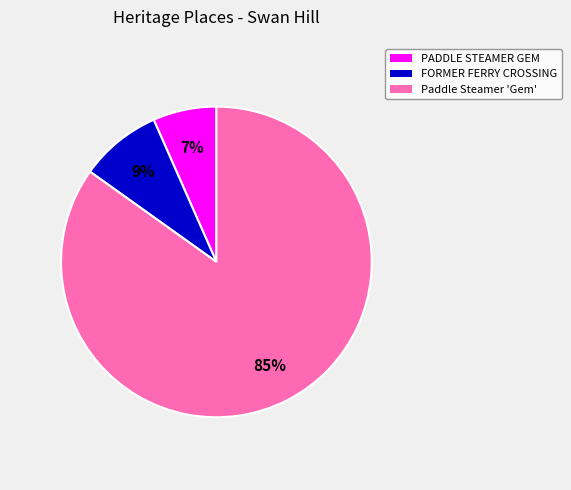

How many slices are in this pie chart?

3